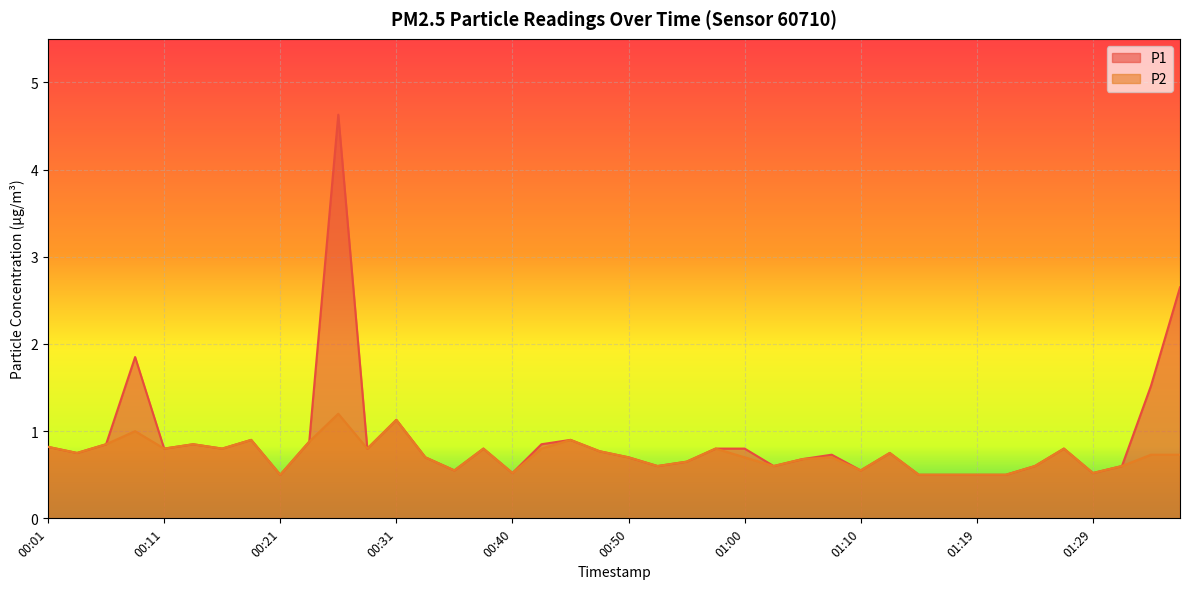

Does the chart display data point markers on the line(s)?

No